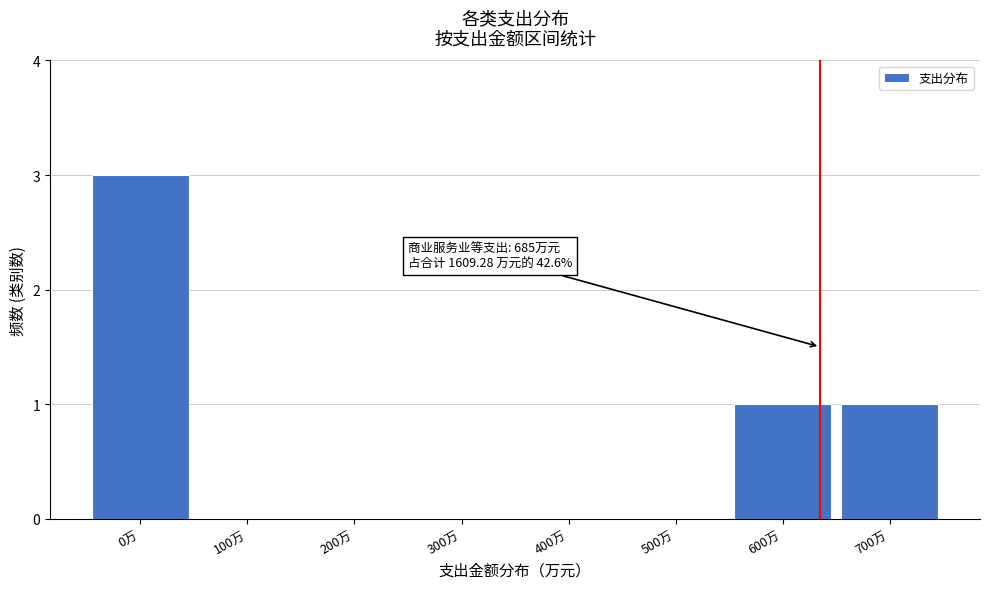

Reading left to right, transcribe all the data shown in this chart.

0万=3	100万=0	200万=0	300万=0	400万=0	500万=0	600万=1	700万=1